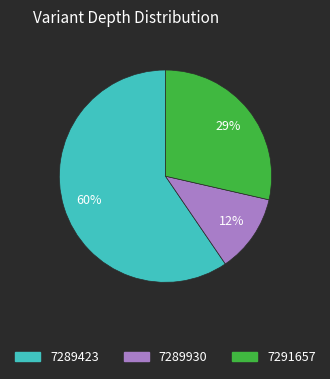

Approximately how many times larger is the value at 7291657 compared to 7289930?

2.4